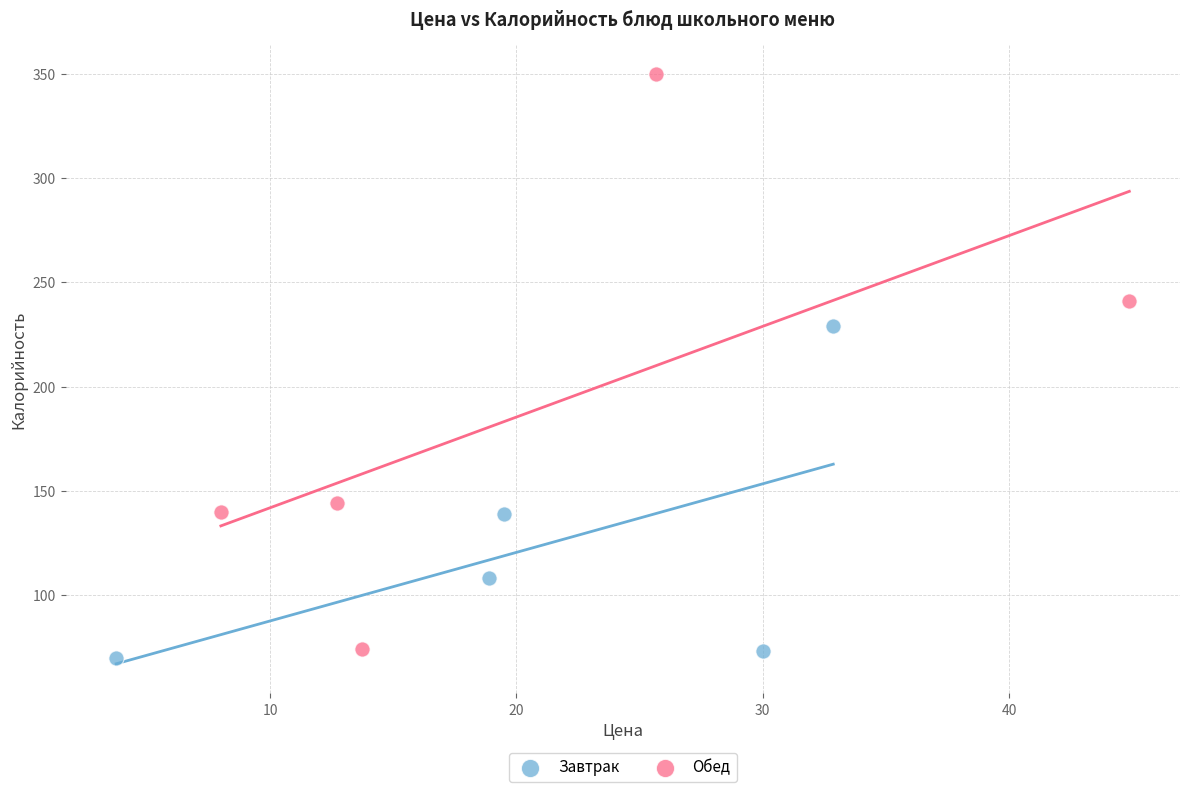

Which series contains the highest Y value?

Обед